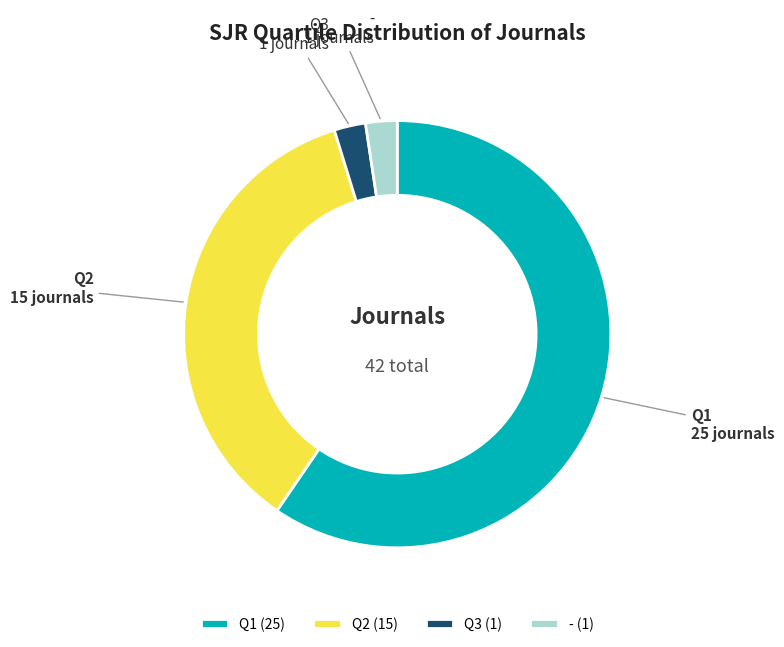

Count the number of slices in the pie.

4